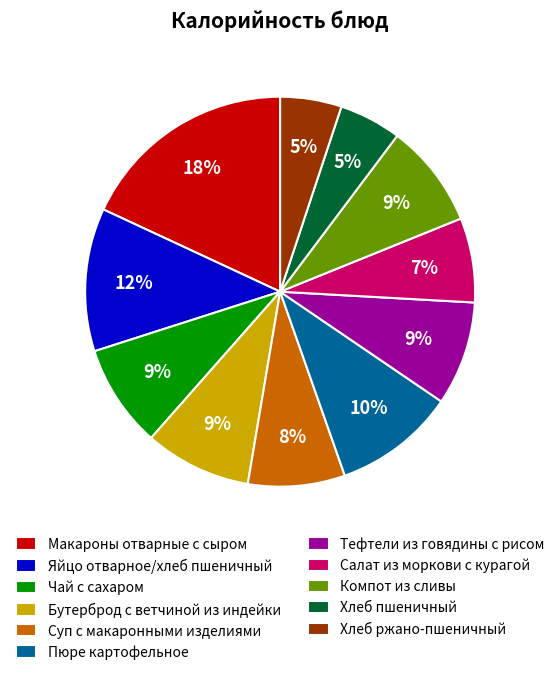

To the nearest percent, what is the difference between the largest and smallest slice percentages?

13%